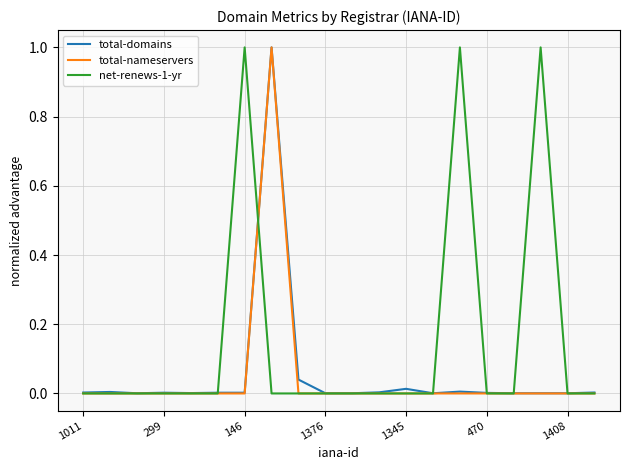

What is the greatest value displayed?

1.0